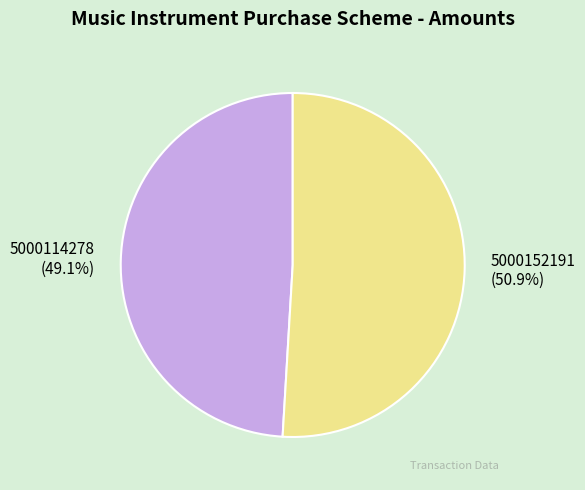

Count the number of slices in the pie.

2